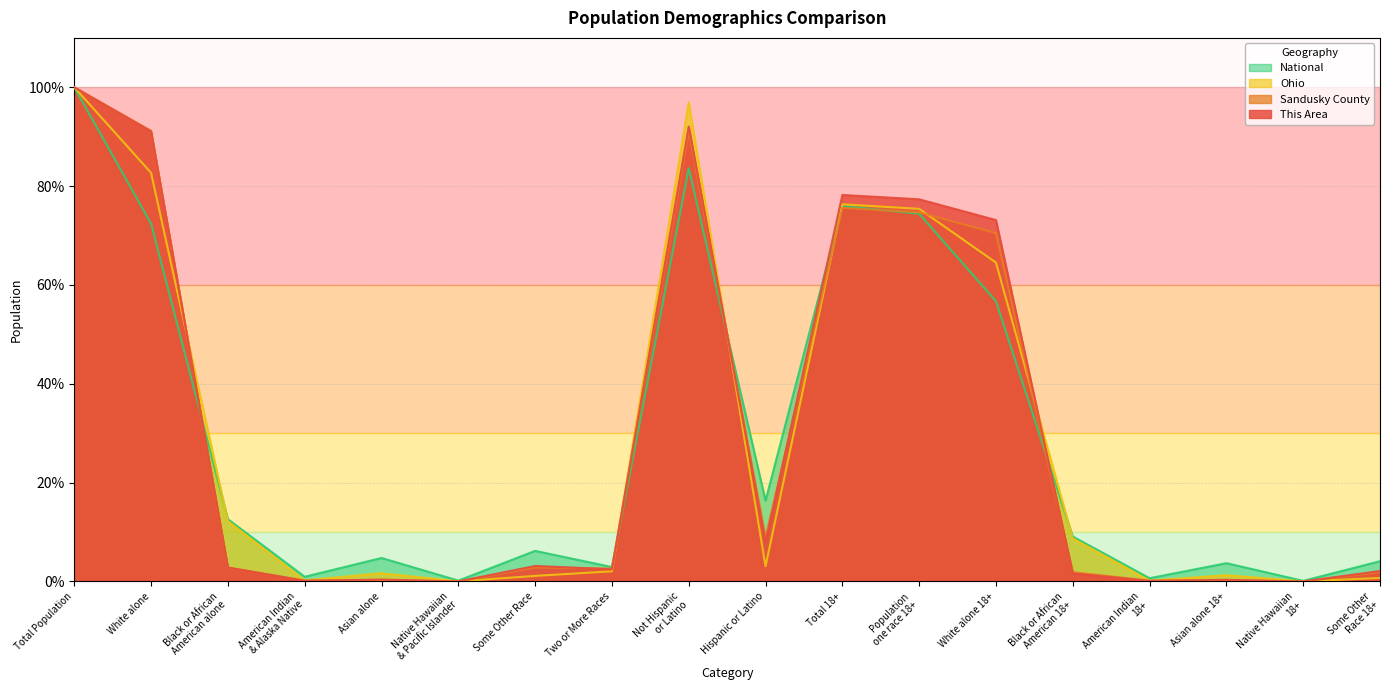

What is the label of the 5th point from the right?

Black or African
American 18+